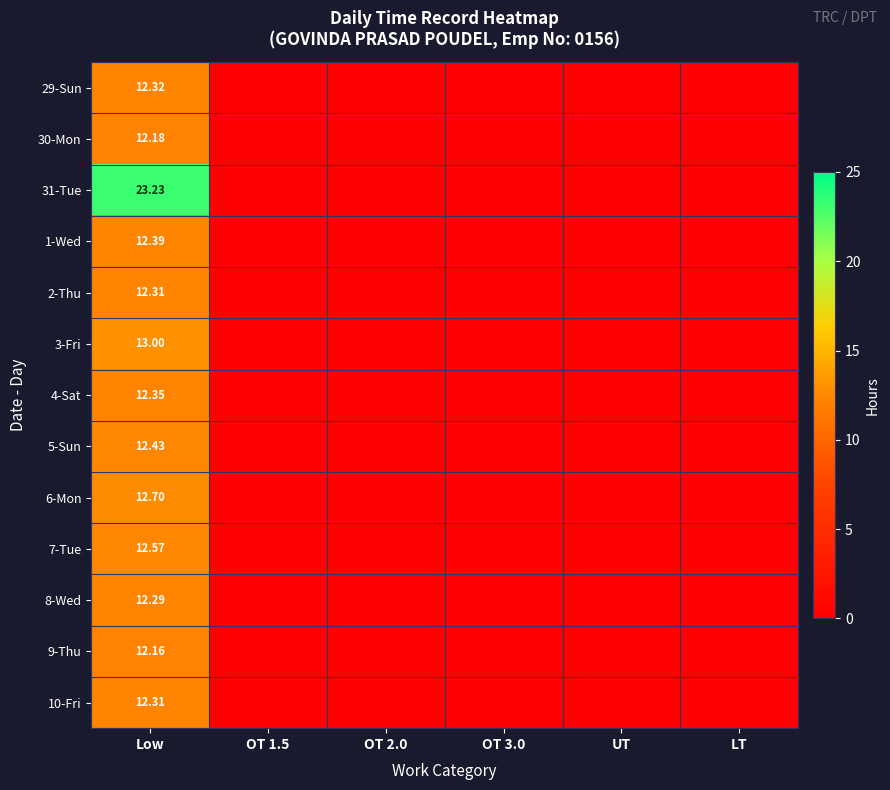

What is the greatest value displayed?

23.2